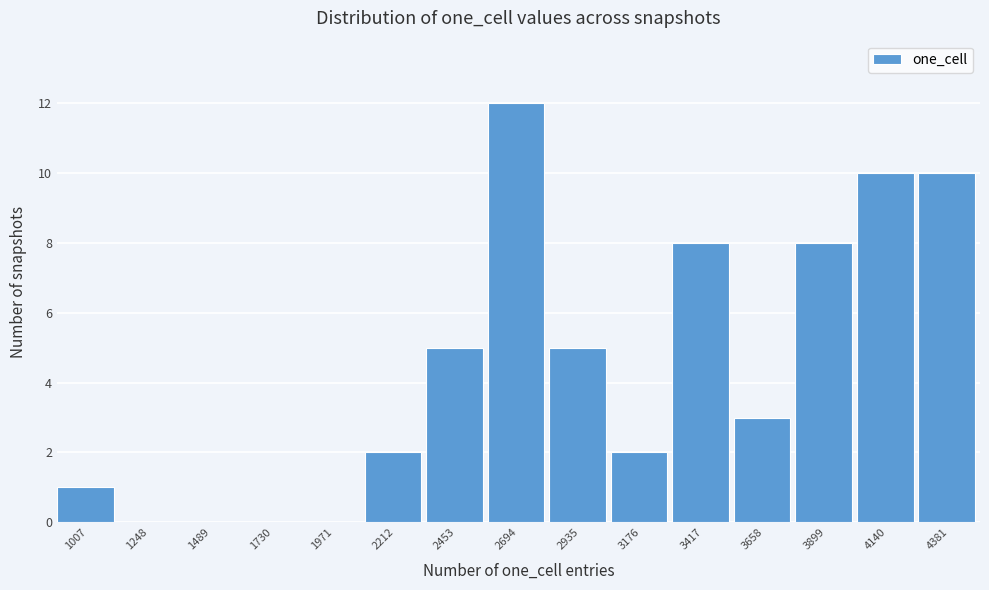

Reading left to right, what are all the values shown in this chart?

1007=1	1248=0	1489=0	1730=0	1971=0	2212=2	2453=5	2694=12	2935=5	3176=2	3417=8	3658=3	3899=8	4140=10	4381=10